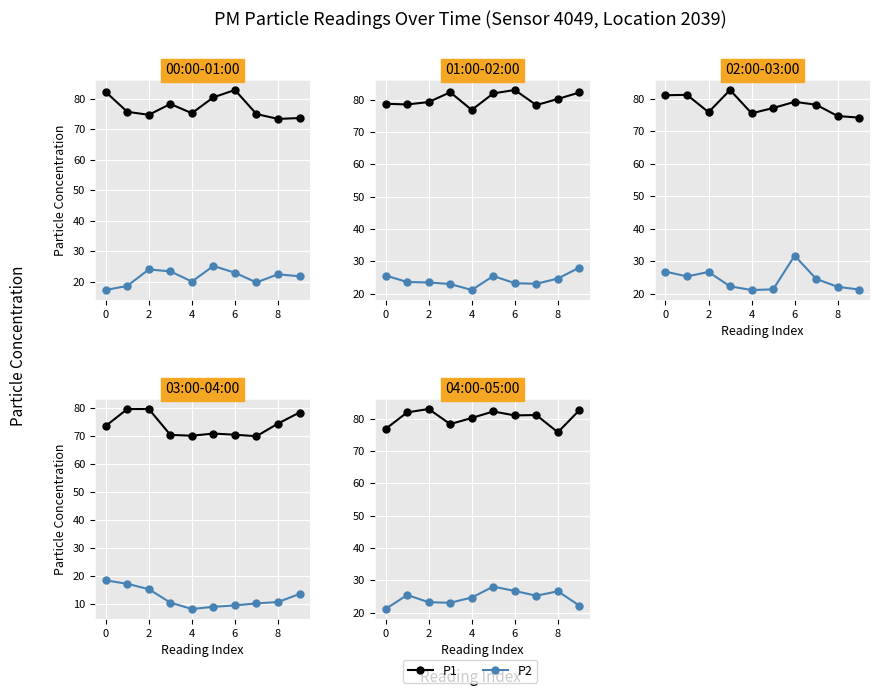

True or false: P2 and P1 cross at least once.

False